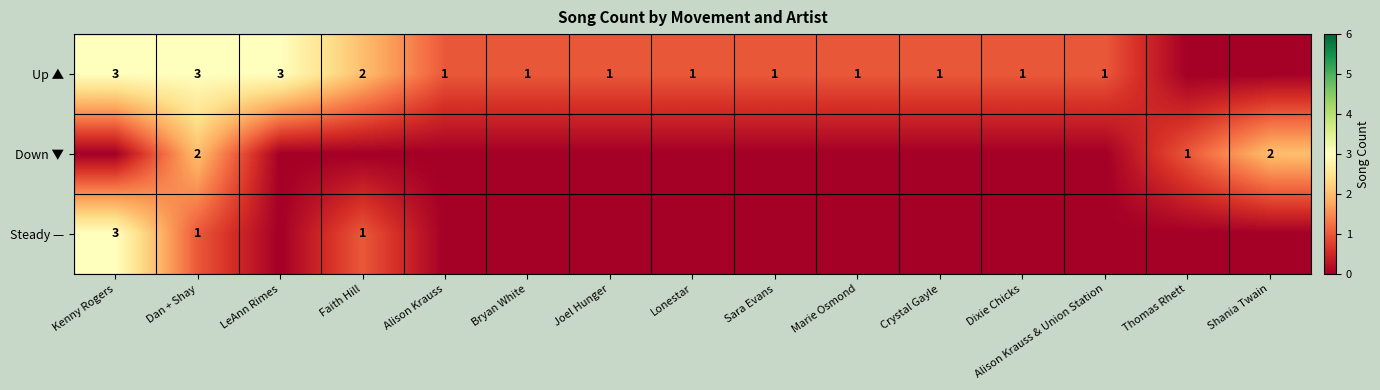

The Up ▲ series shows 0 at Faith Hill. True or false?

False